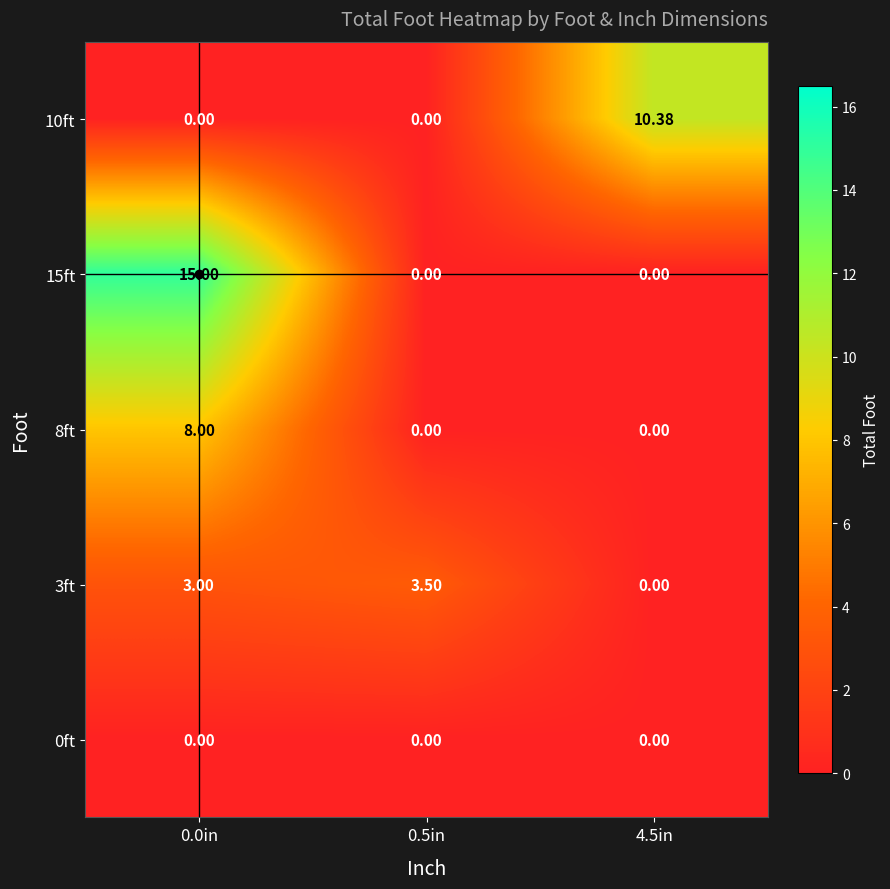

Which series changed the most between 0.0in and 0.5in?

15ft